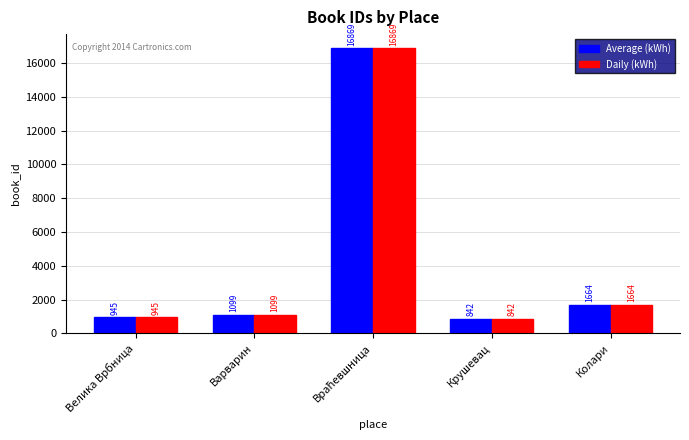

Is it true that Daily (kWh) equals 1664 at Колари?

True